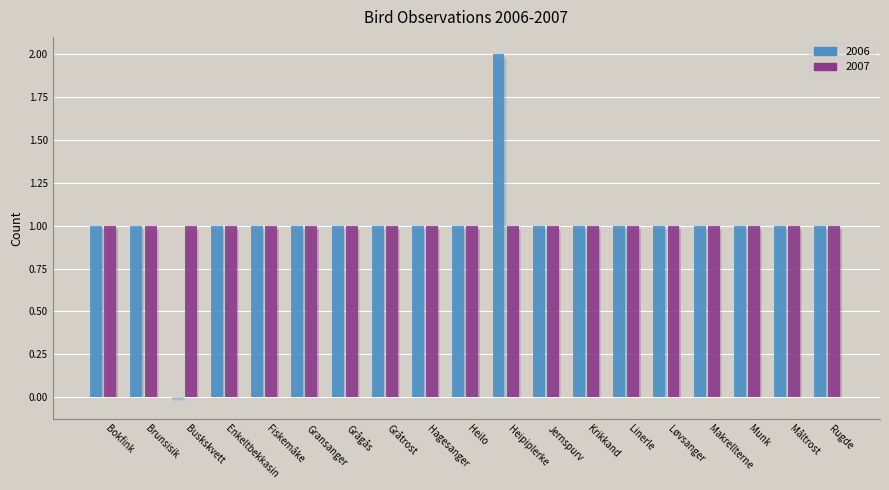

Is it true that 2007 equals 2 at Løvsanger?

False